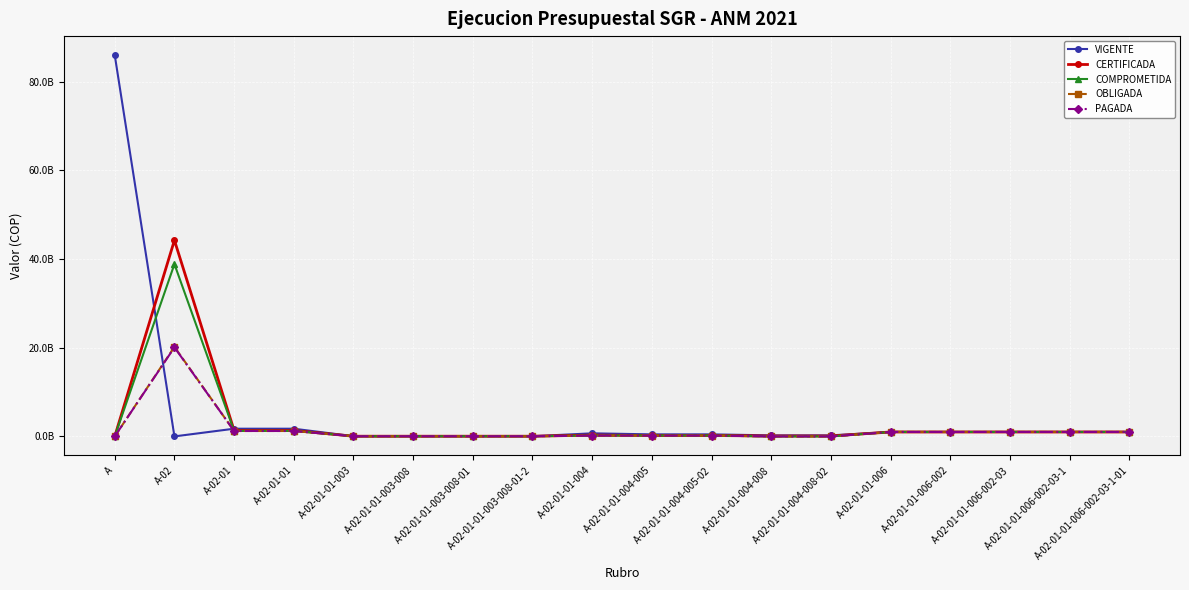

What are all the series names shown in the legend?

VIGENTE, CERTIFICADA, COMPROMETIDA, OBLIGADA, PAGADA